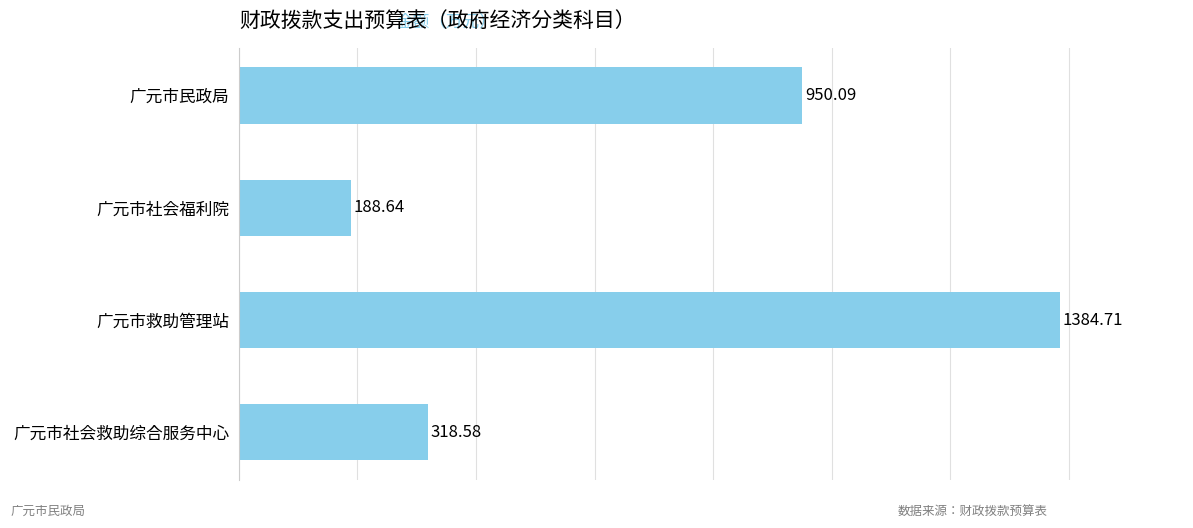

How many distinct data groups are displayed?

1